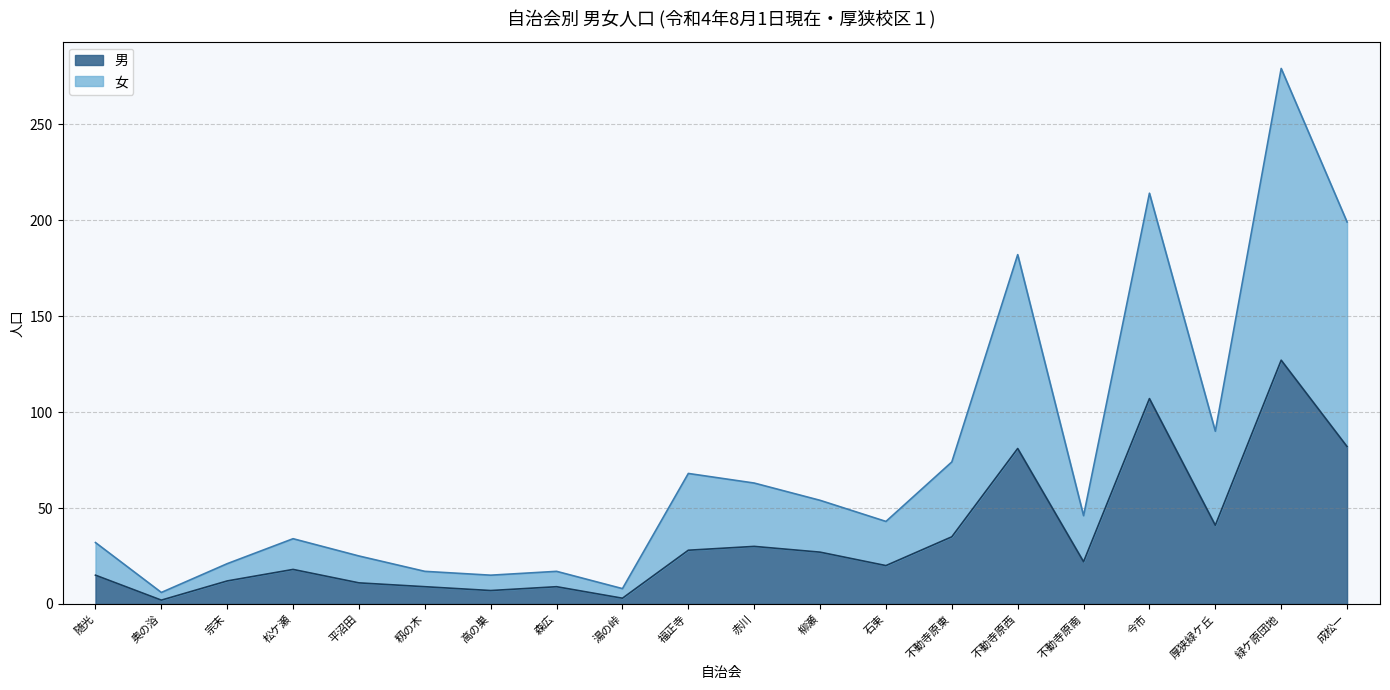

True or false: 男 has a value of 107 at 今市.

True